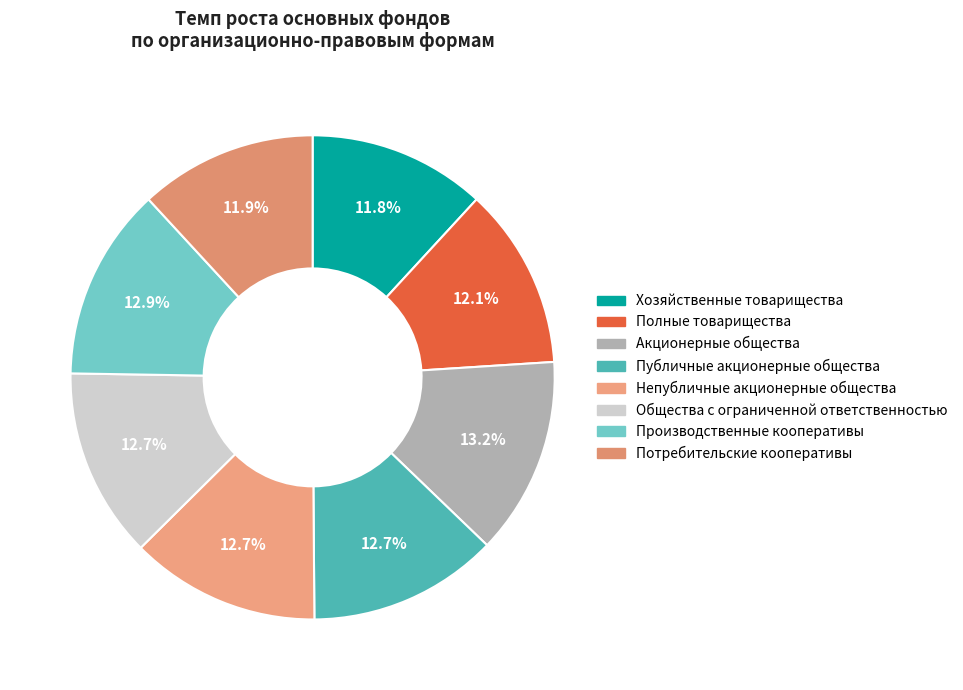

How many slices are in this pie chart?

8